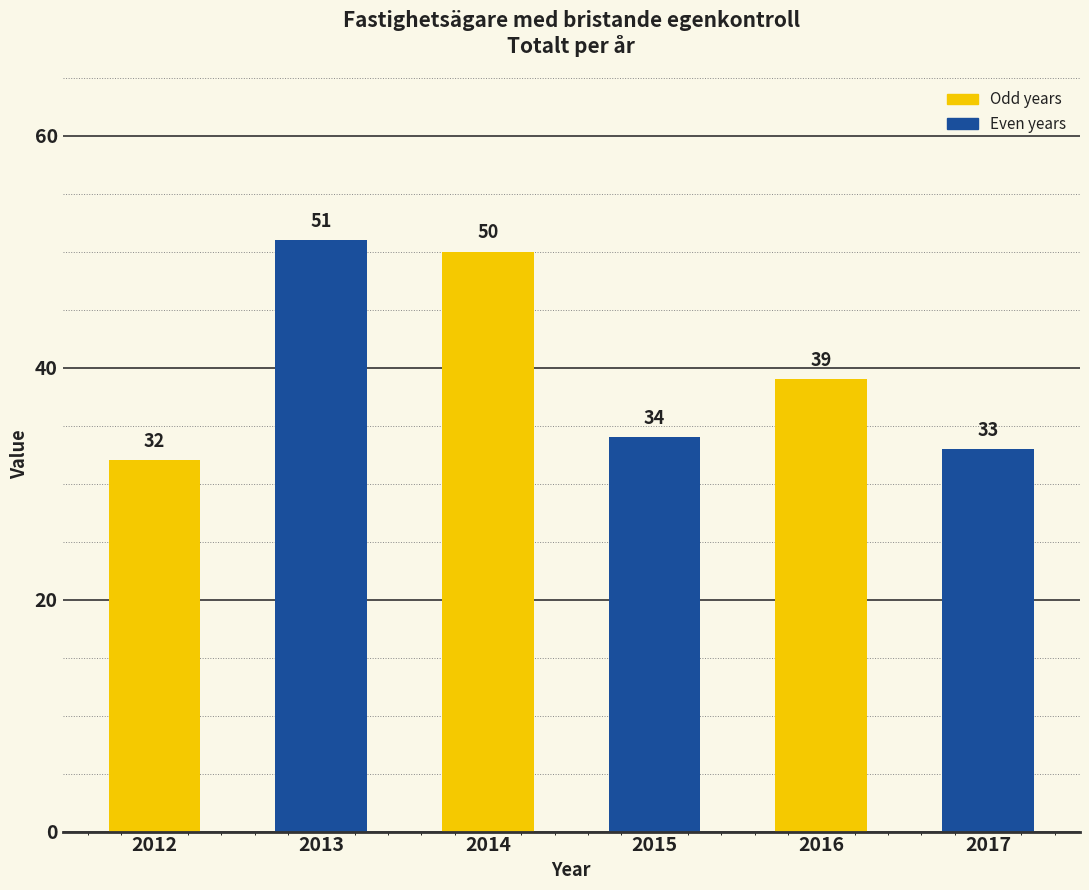

Reading left to right, list all the values displayed in this chart.

2012=32	2013=51	2014=50	2015=34	2016=39	2017=33